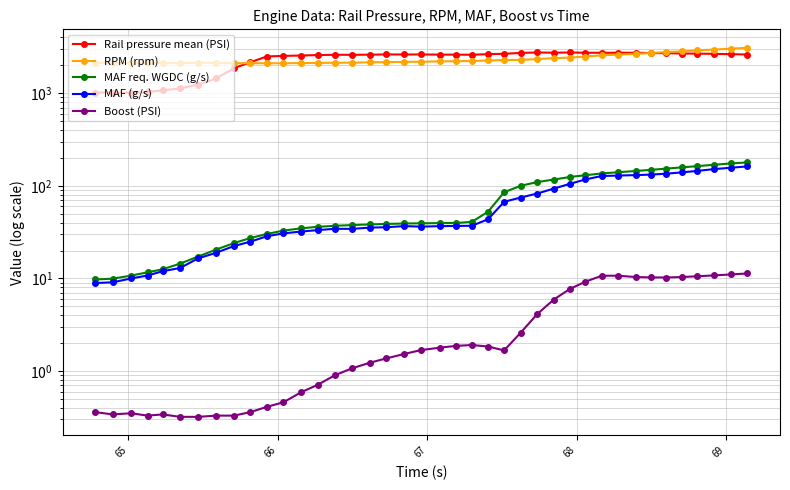

Rank the series by their maximum value, from lowest to highest.

Boost (PSI), MAF (g/s), MAF req. WGDC (g/s), Rail pressure mean (PSI), RPM (rpm)